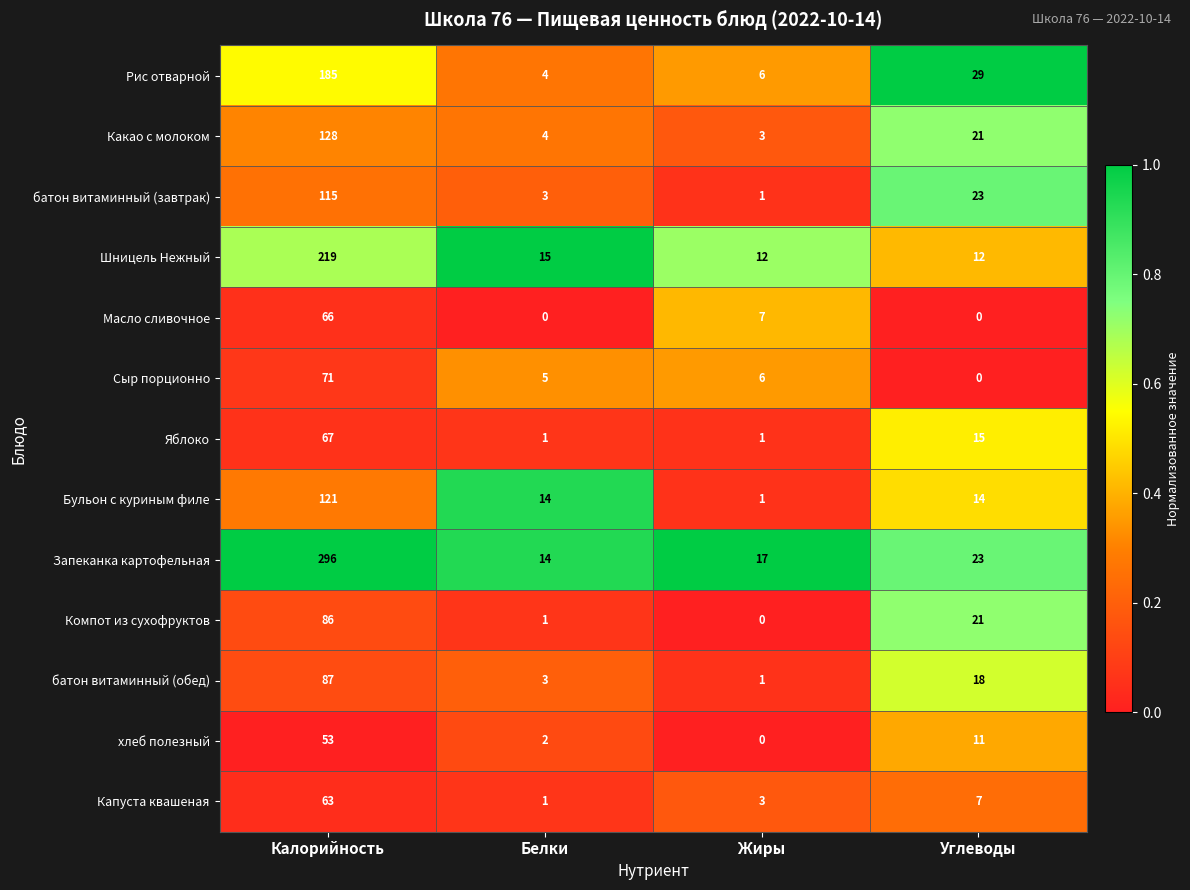

Which series has the largest total across all categories?

Запеканка картофельная